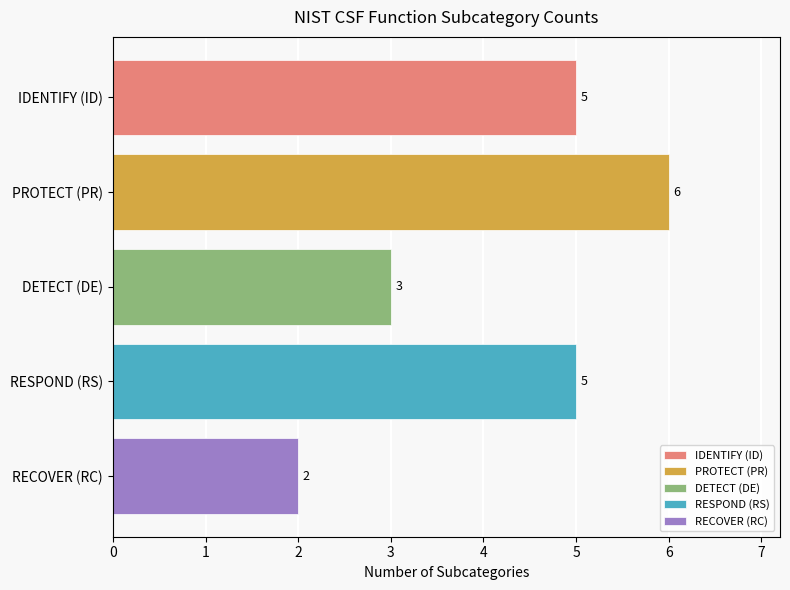

What is the smallest value displayed?

2